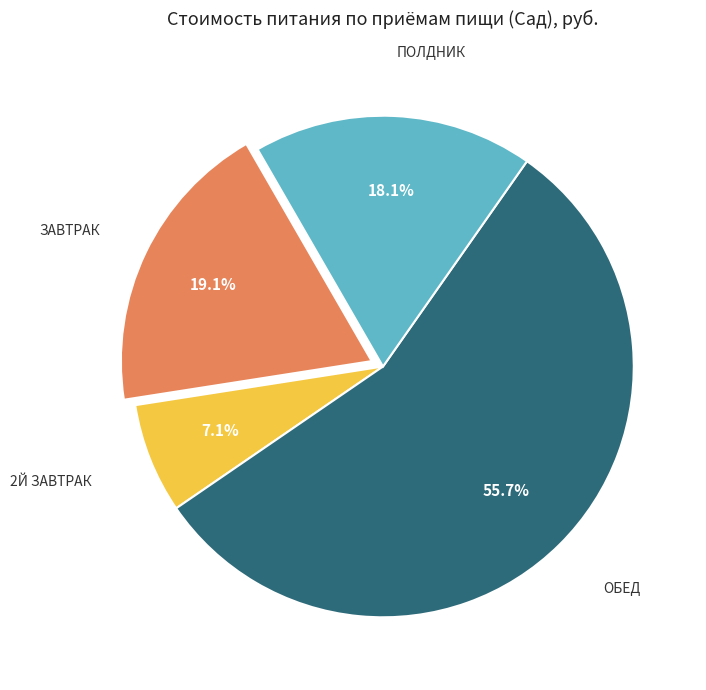

To the nearest percent, what is the difference between the largest and smallest slice percentages?

49%